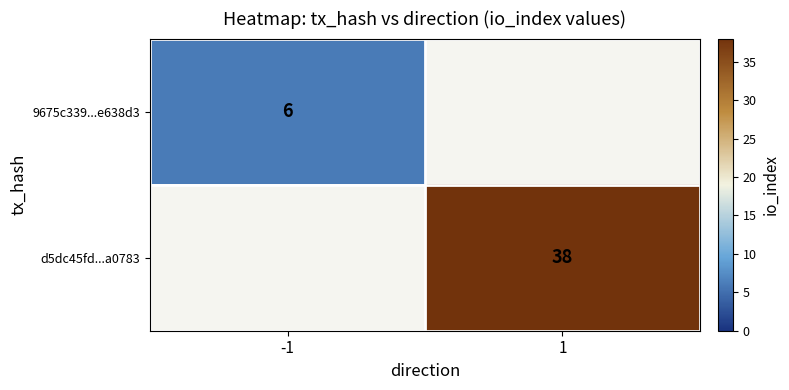

True or false: 9675c339...e638d3 has a value of 1 at -1.

False